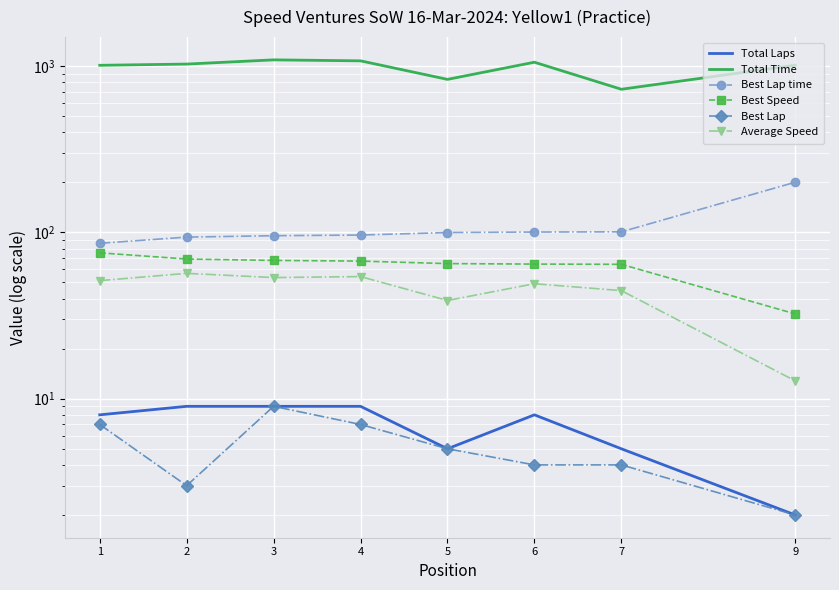

Which has a higher value, 3 or 5?

3